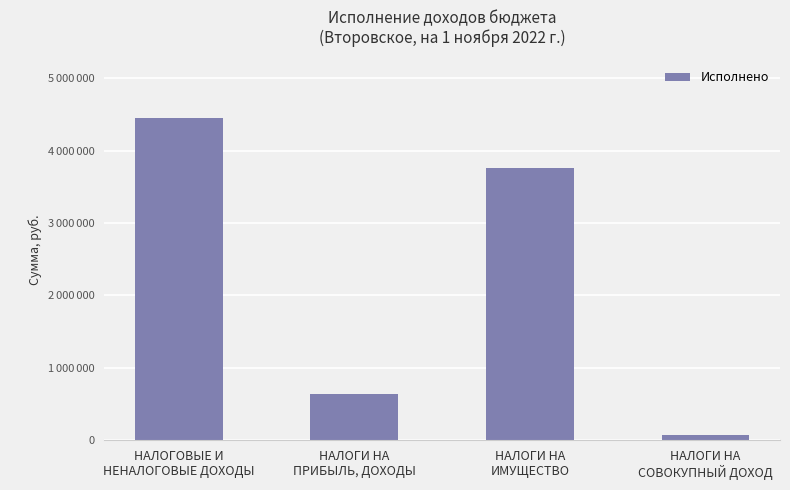

Which label corresponds to the smallest value in the chart?

НАЛОГИ НА
СОВОКУПНЫЙ ДОХОД